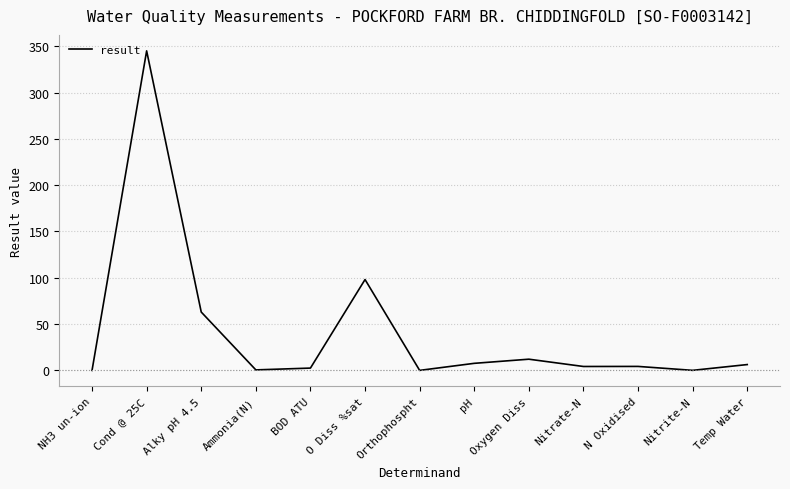

What is the sum of all values?

543.8